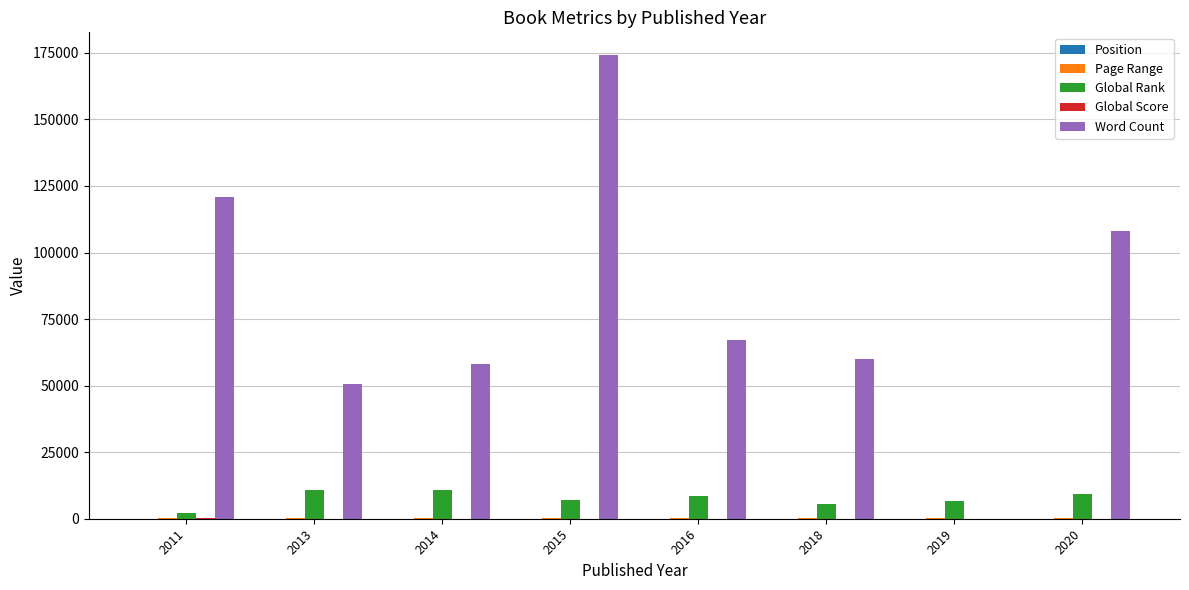

At which category is the sum across all series the highest?

2015